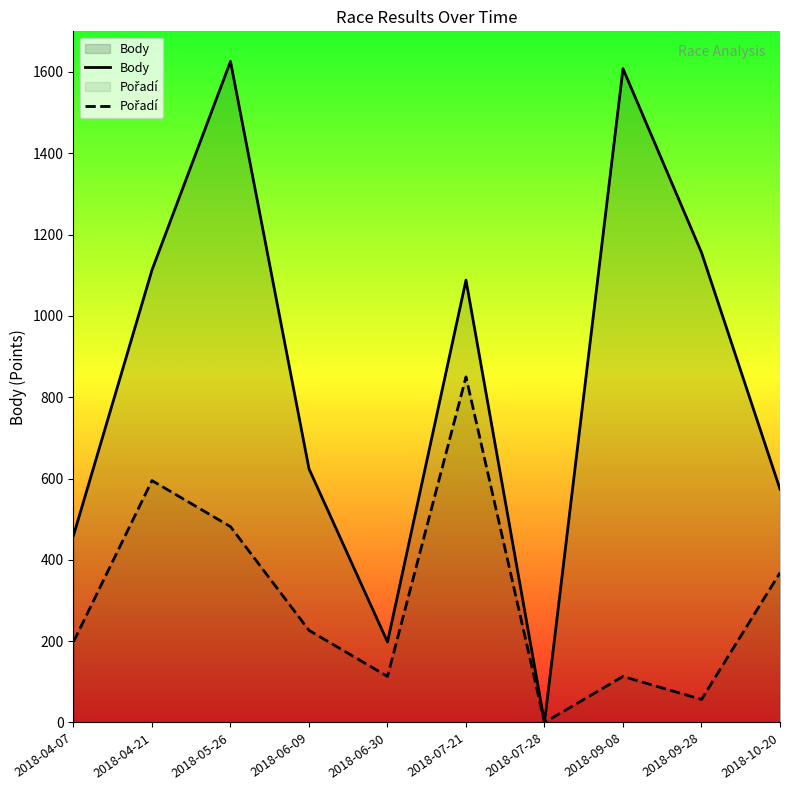

What is the sum of the Pořadí values at 2018-06-30 and 2018-10-20?

481.7